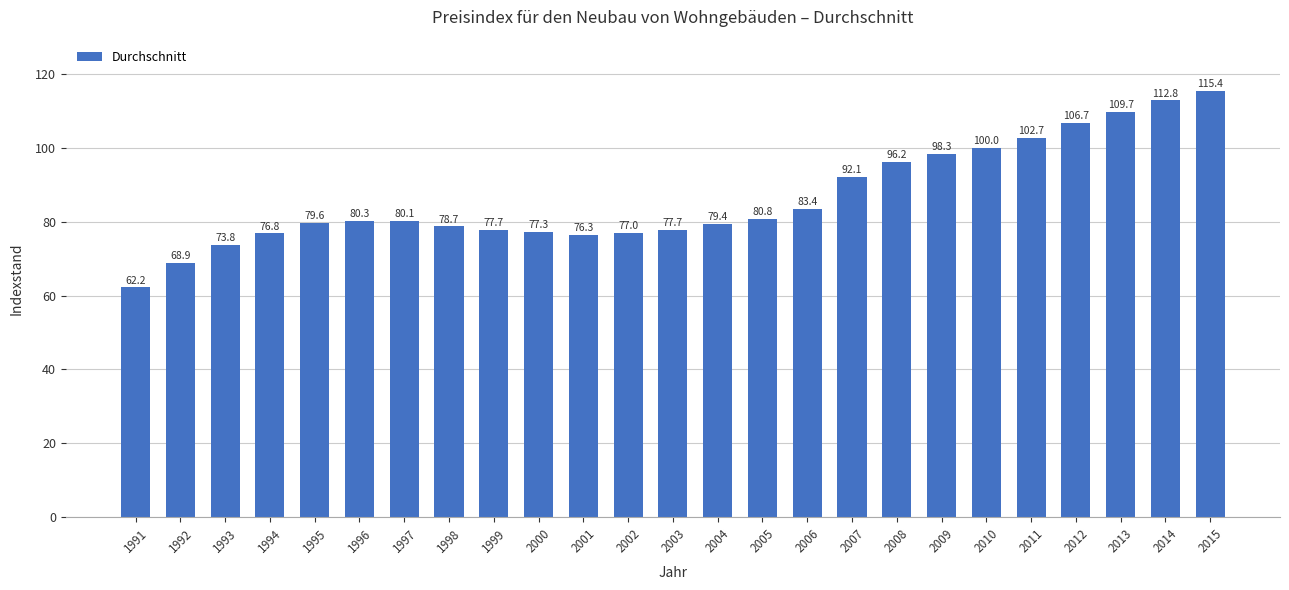

True or false: the data shows 76.8 at 1994.

True